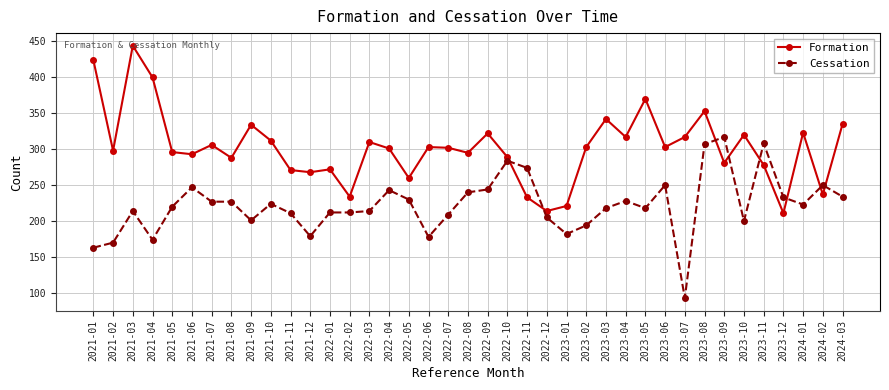

What is the highest value of the Formation series?

444